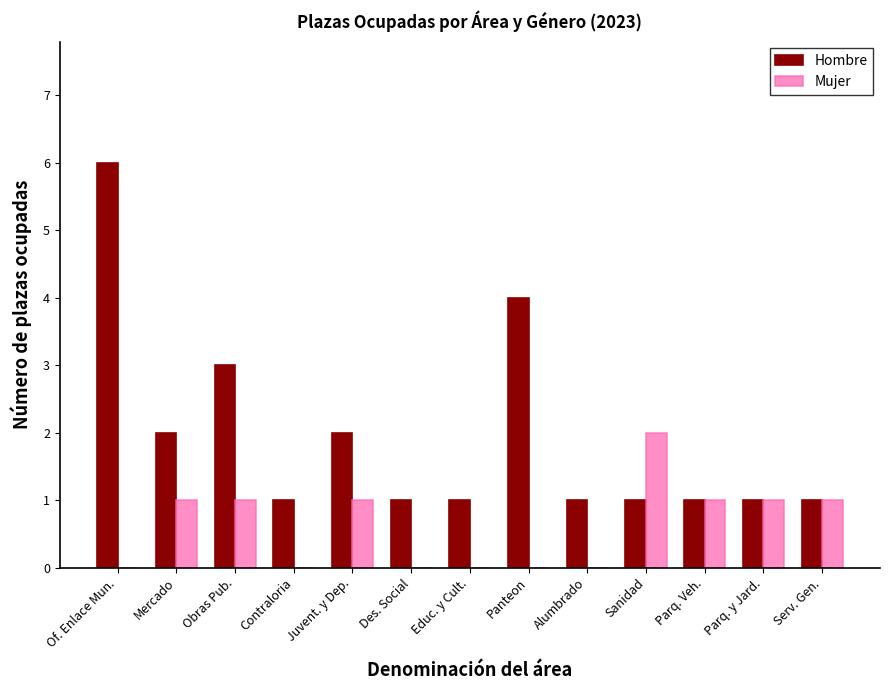

The Mujer series shows 2 at Parq. Veh.. True or false?

False